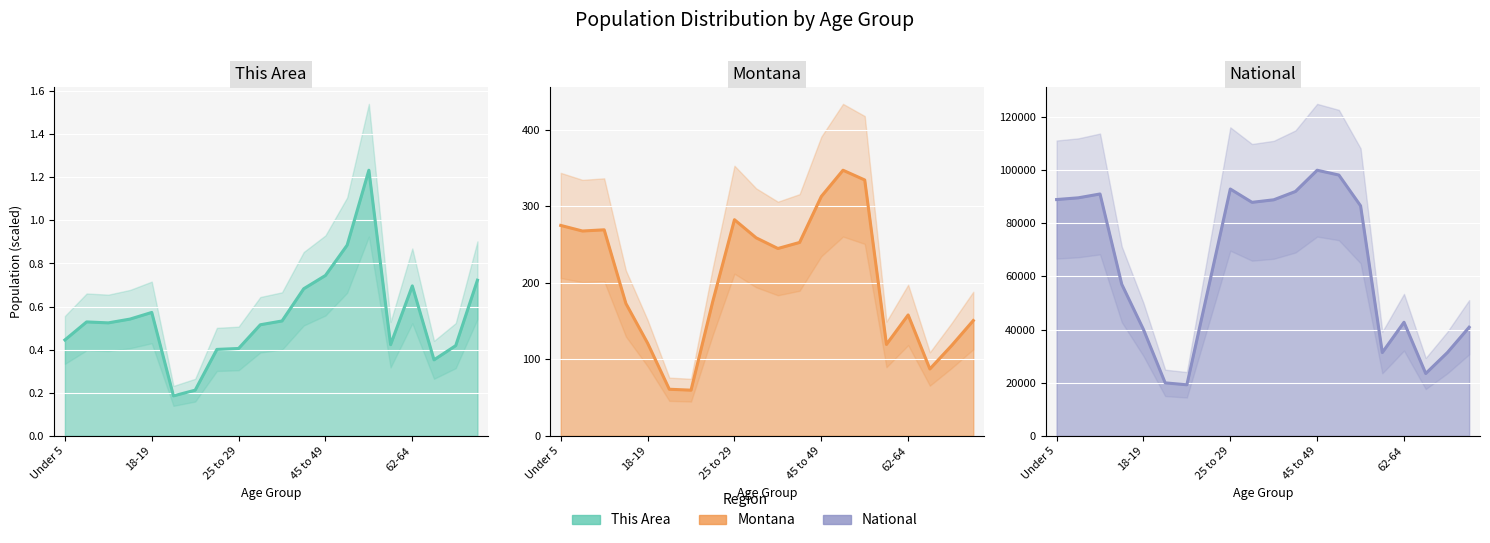

Which has a higher value, 19 or 8?

19